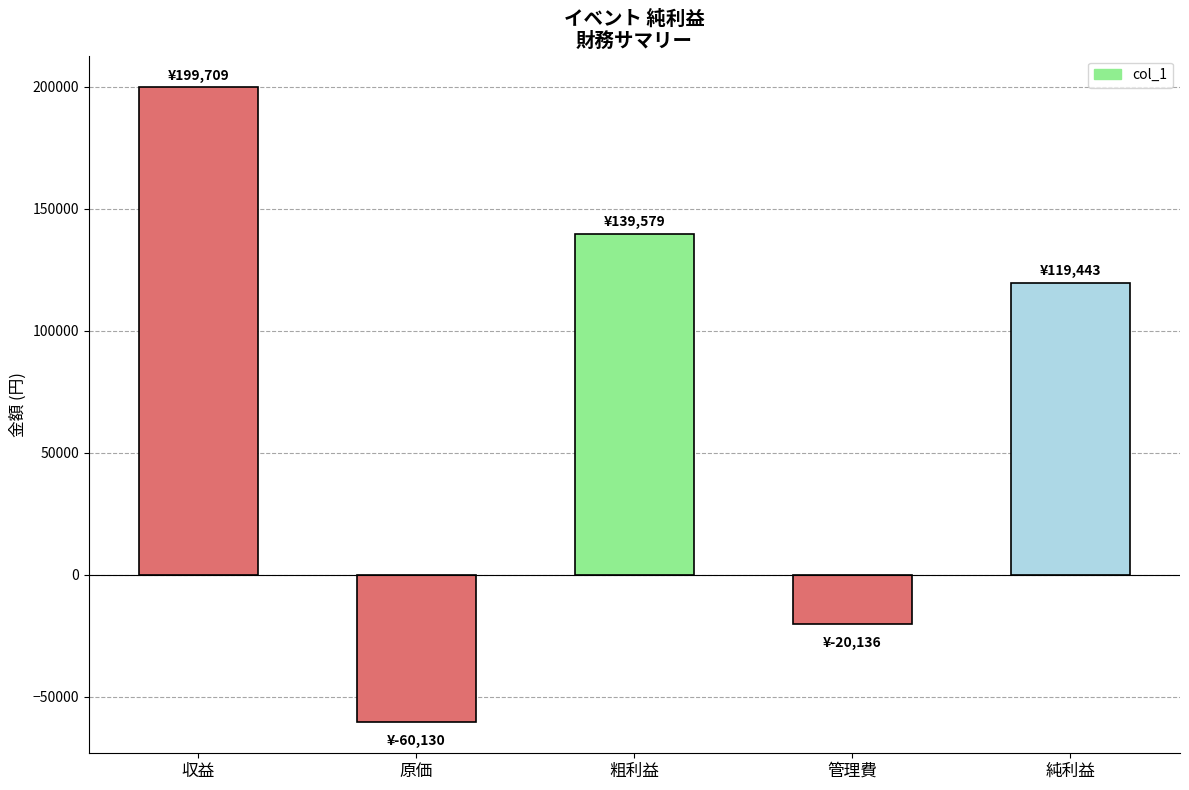

How many series are shown in this chart?

1